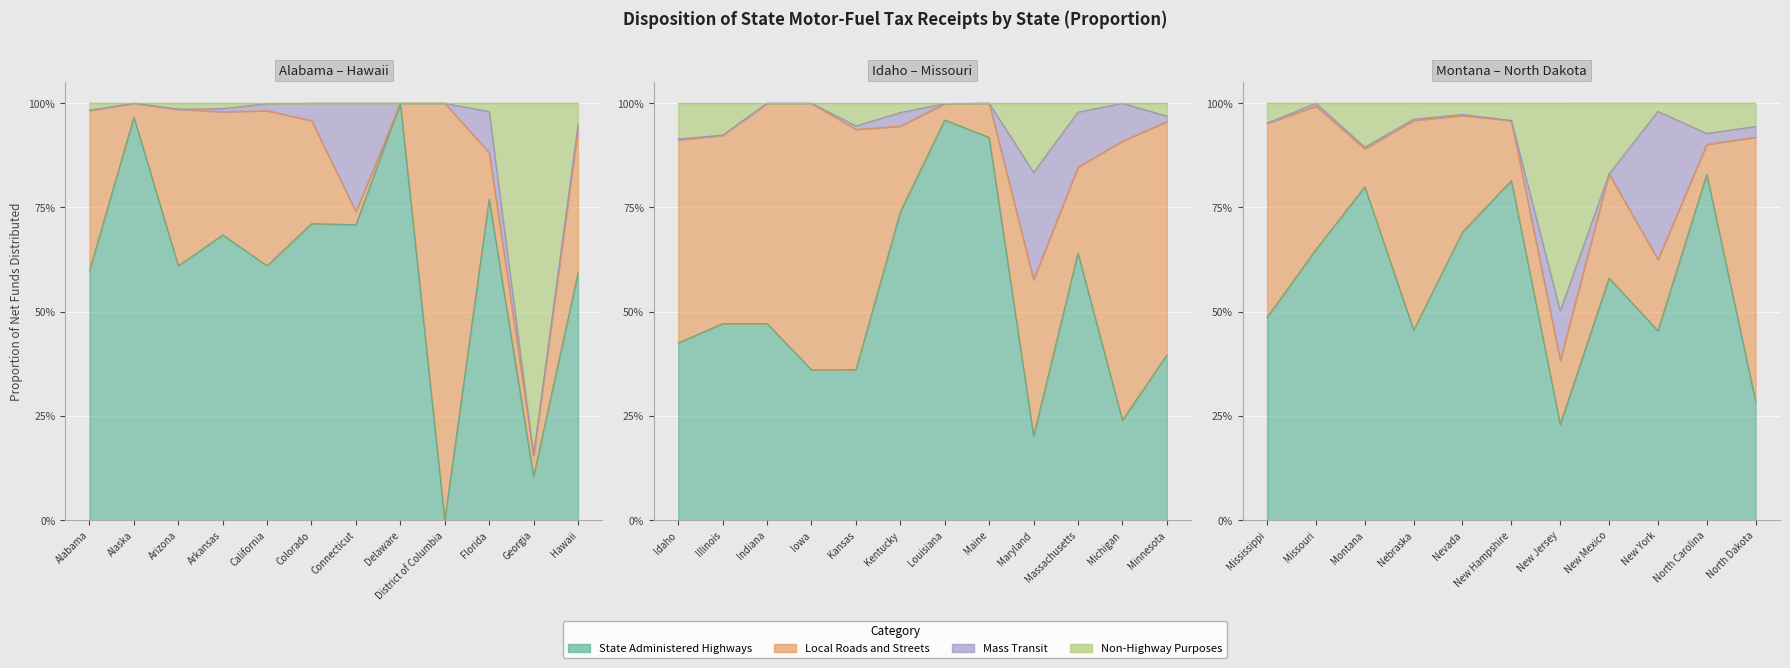

What is the average value of the Local Roads and Streets series?

0.3